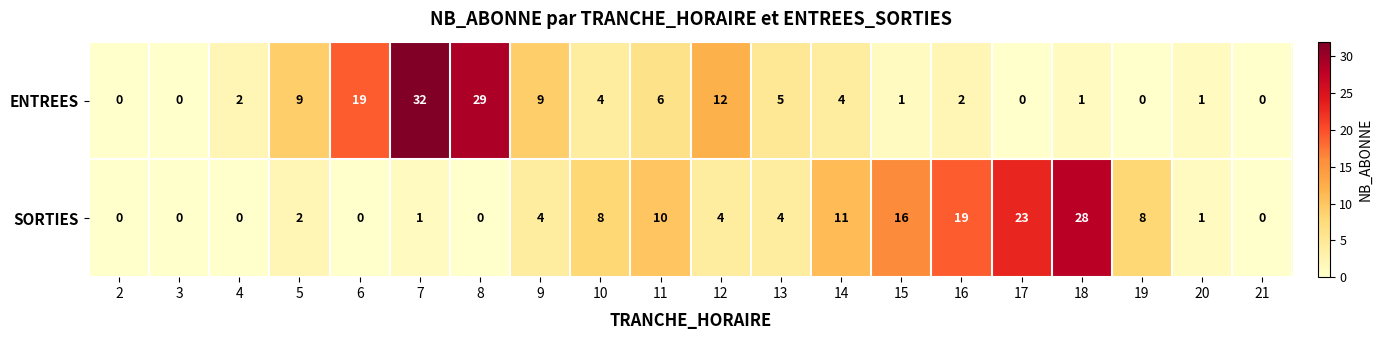

Which series changed the most between 10 and 18?

SORTIES